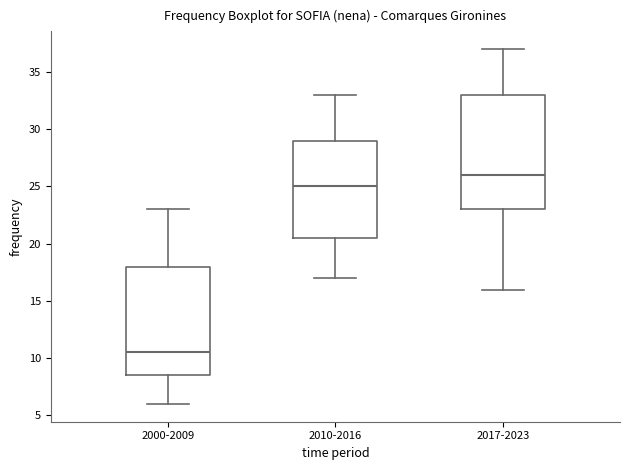

Reading left to right, read every box against the y-axis: the position of its median line, the range the box covers, and the ends of its whiskers. The values are not printed on the chart, so give them approximately, as read against the axis.

2000-2009: median 10.5, box 8.5 to 18.0, whiskers 6.0 to 23.0
2010-2016: median 25.0, box 20.5 to 29.0, whiskers 17.0 to 33.0
2017-2023: median 26.0, box 23.0 to 33.0, whiskers 16.0 to 37.0